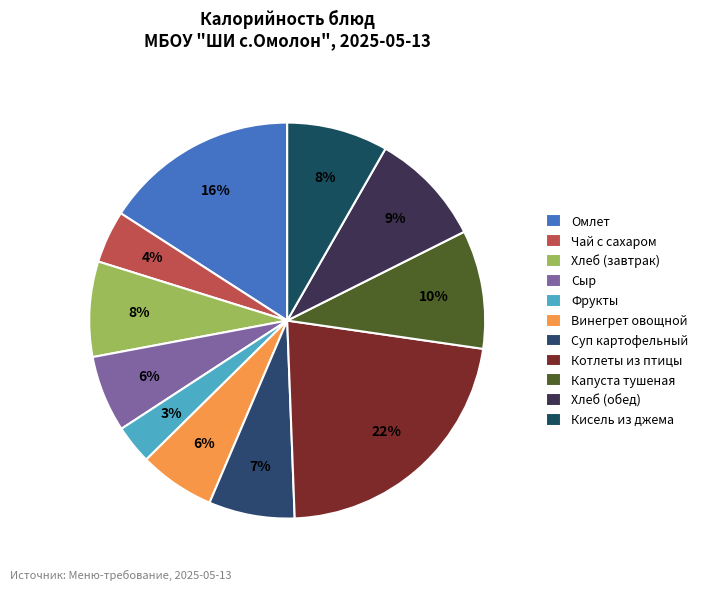

The Котлеты из птицы slice represents 22% of the pie. True or false?

True